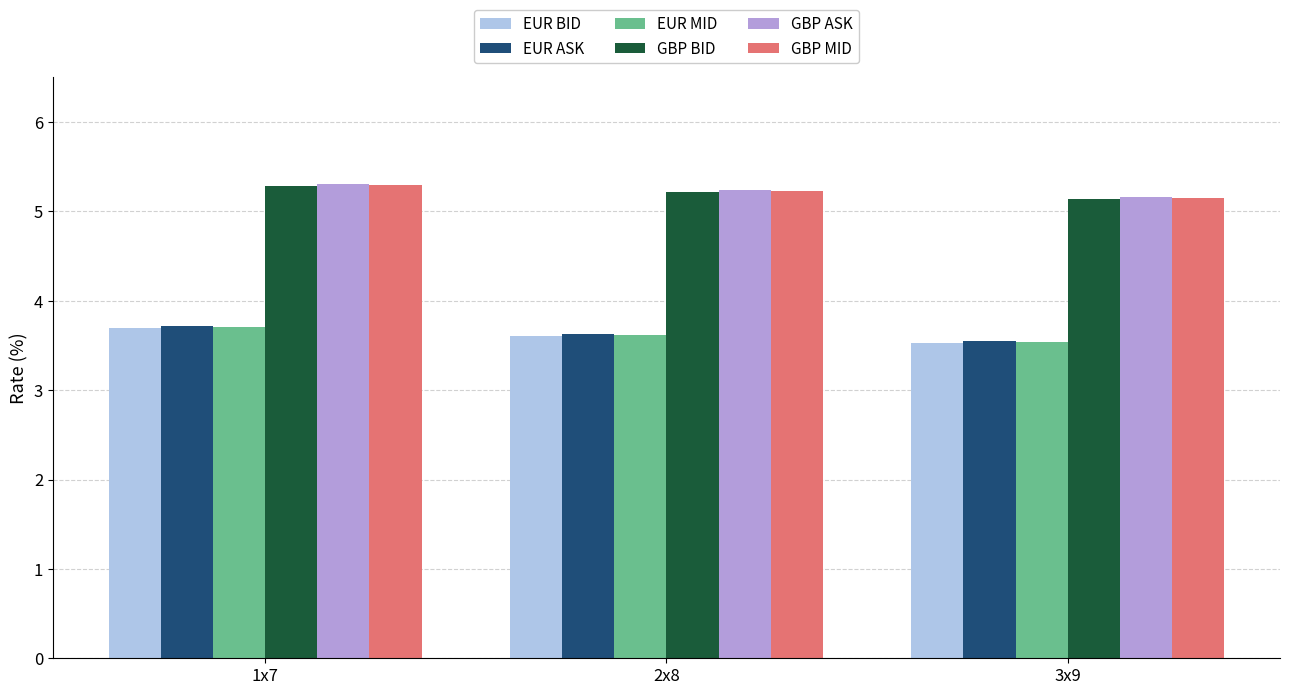

What is the total value across all series at 1x7?

27.0